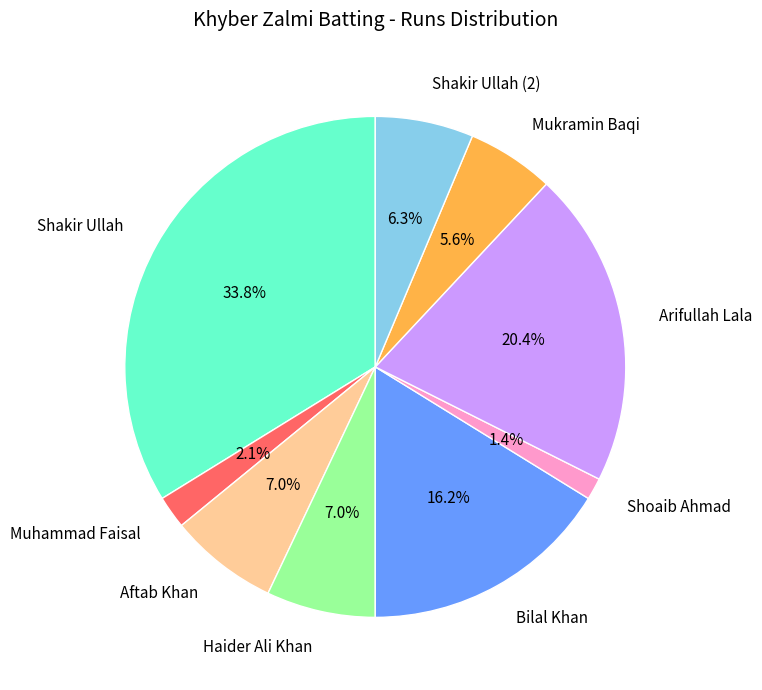

What is the ratio of the value at Aftab Khan to the value at Haider Ali Khan?

1.0